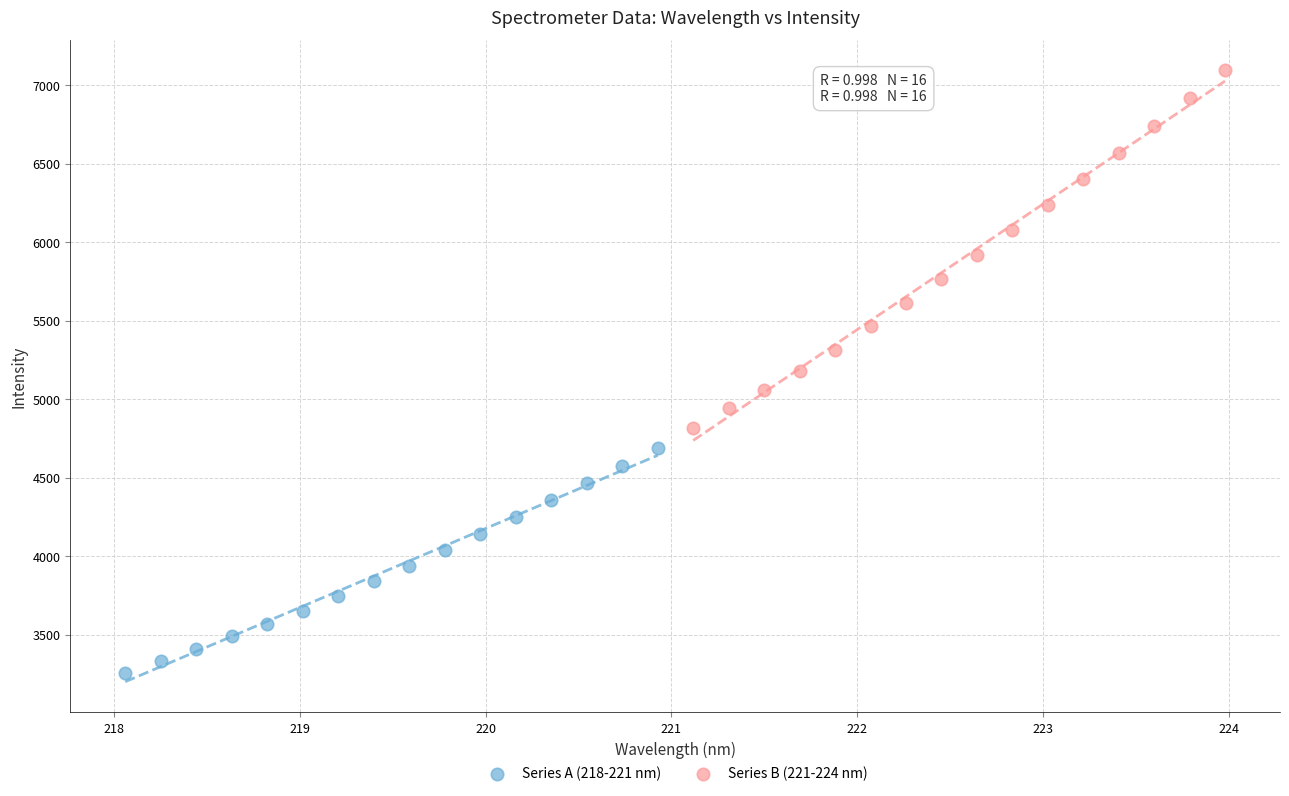

What are all the series names shown in the legend?

Series A (218-221 nm), Series B (221-224 nm)